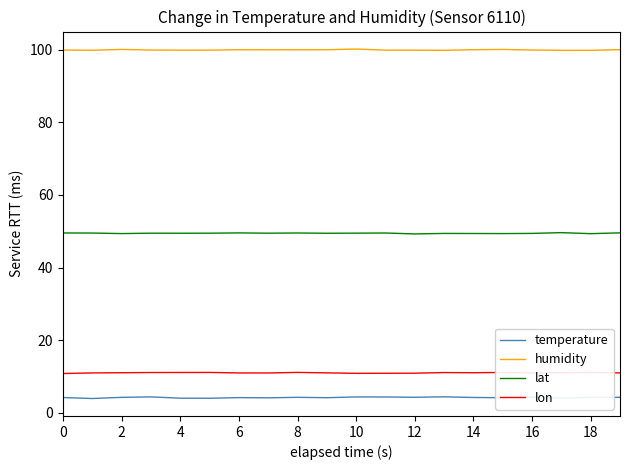

Rank the series by their maximum value, from highest to lowest.

humidity, lat, lon, temperature